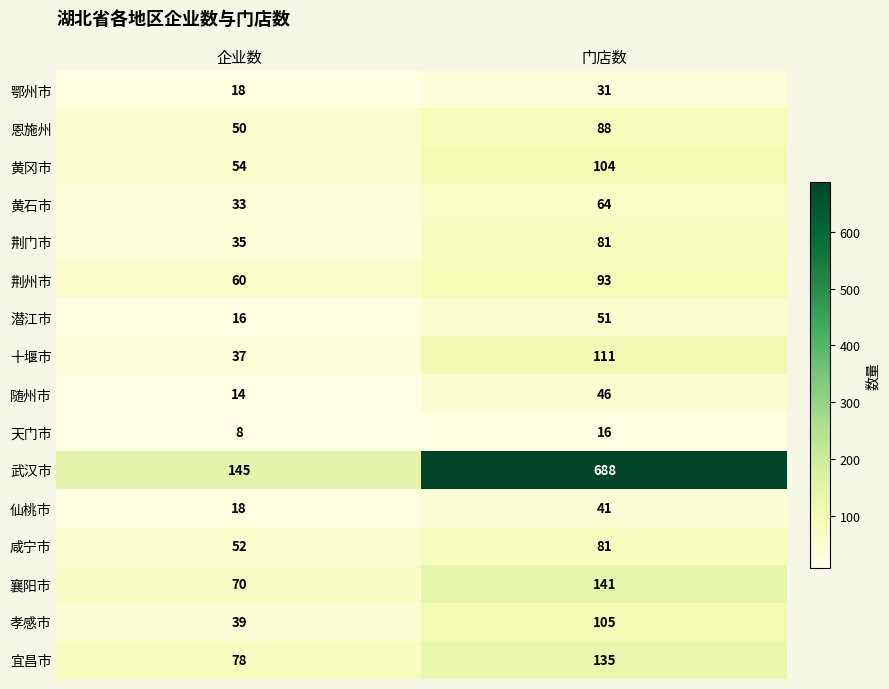

Which series has the widest spread of values?

武汉市